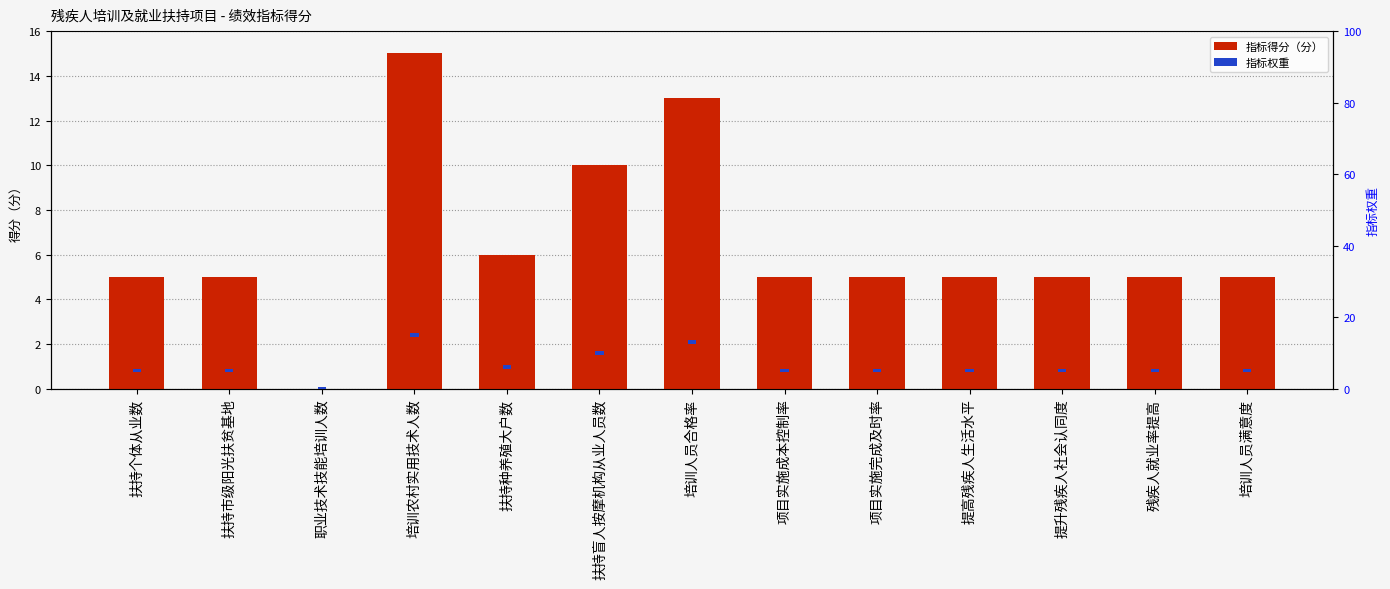

What is the spread (max minus min) of values at 项目实施成本控制率?

4